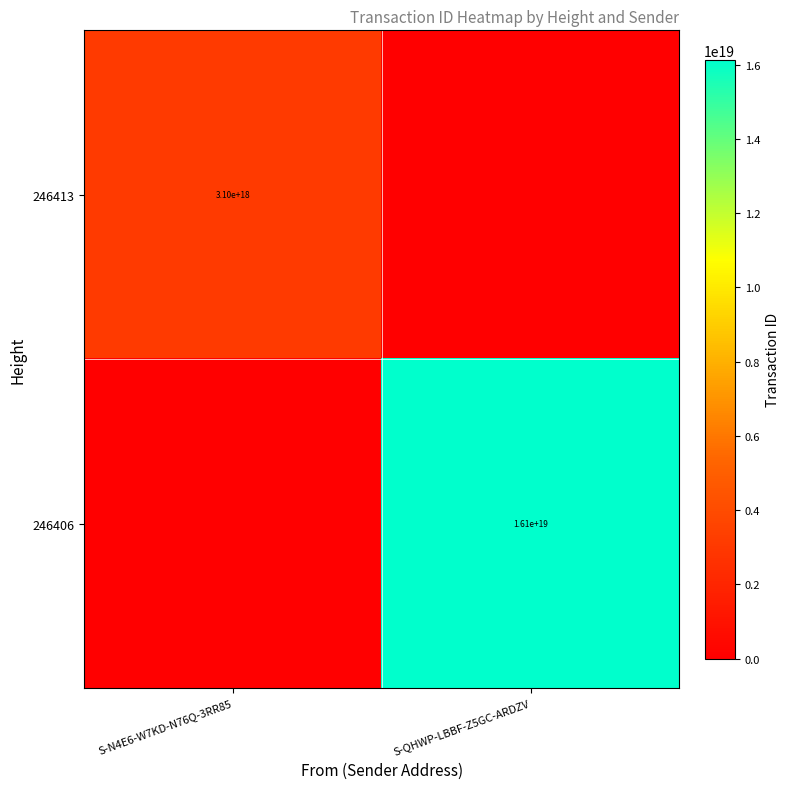

Is the value of 246406 at S-QHWP-LBBF-Z5GC-ARDZV greater than the value of 246413 at S-N4E6-W7KD-N76Q-3RR85?

Yes